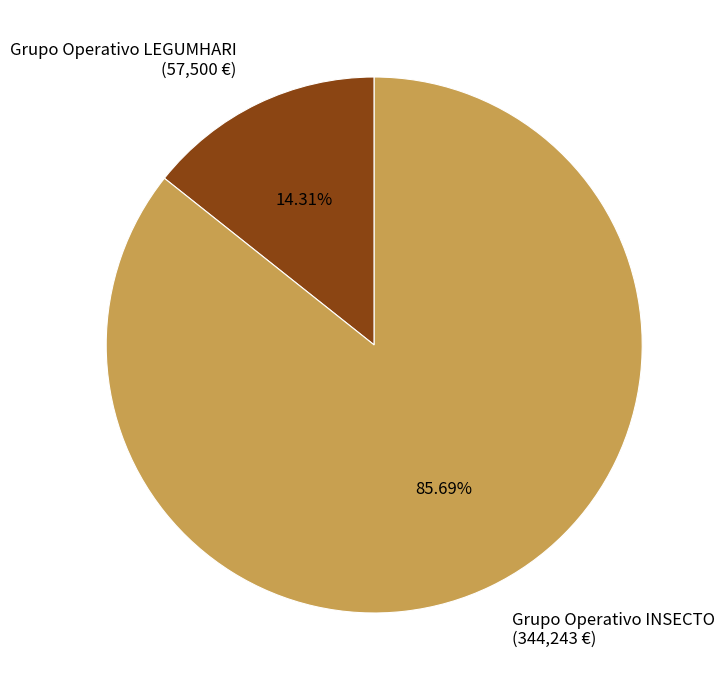

Rank the categories by value from highest to lowest.

Grupo Operativo INSECTO, Grupo Operativo LEGUMHARI